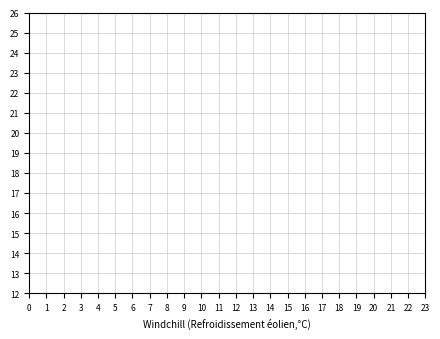

True or false: col_2 has a value of 1 at 2.

False